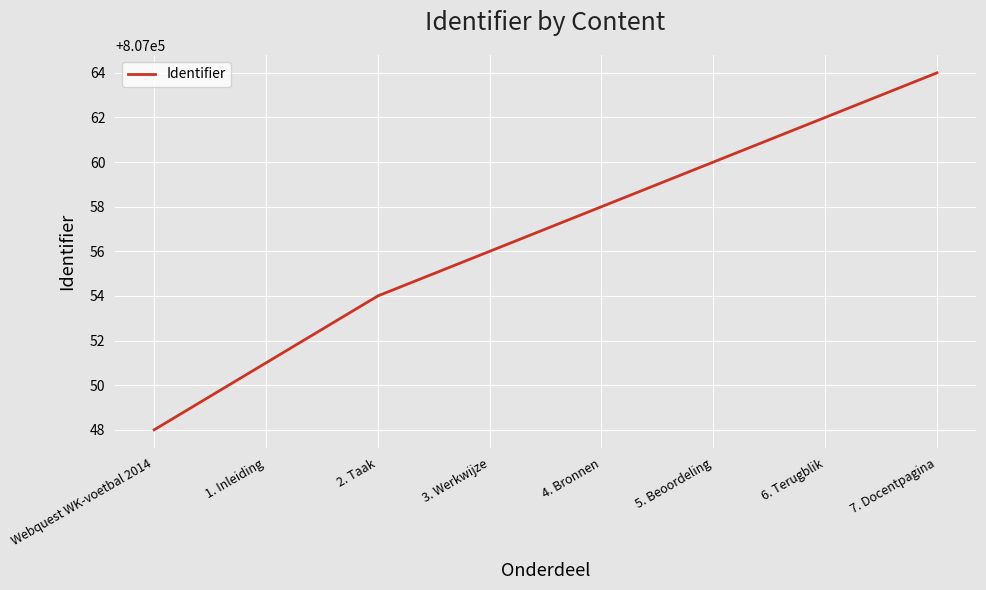

What is the maximum value shown in the chart?

807064